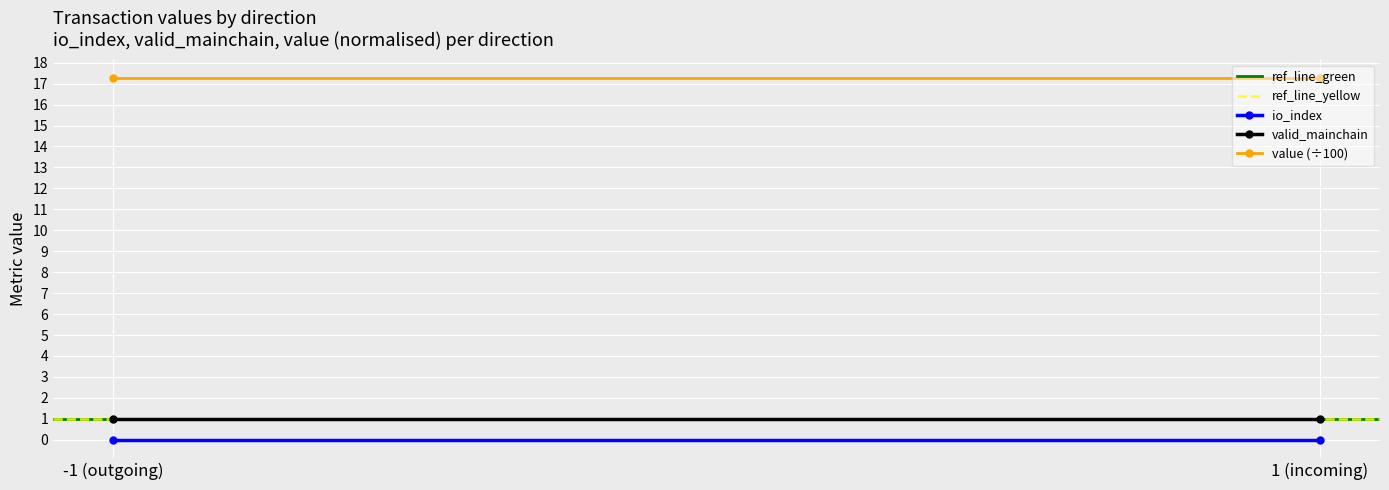

What is the sum of the ref_line_yellow values at 1 (incoming) and -1 (outgoing)?

2.0